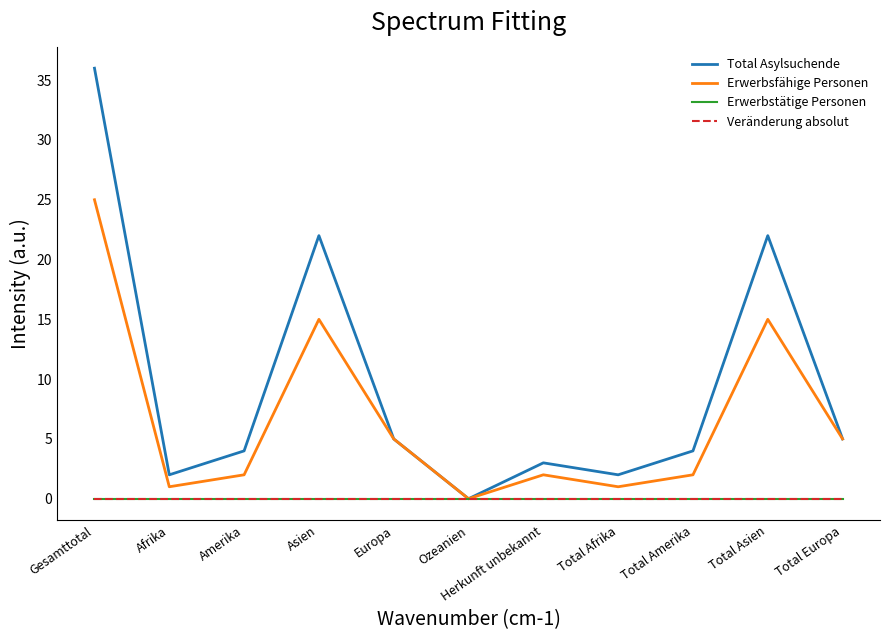

At which category does Total Asylsuchende reach its first local valley?

Afrika